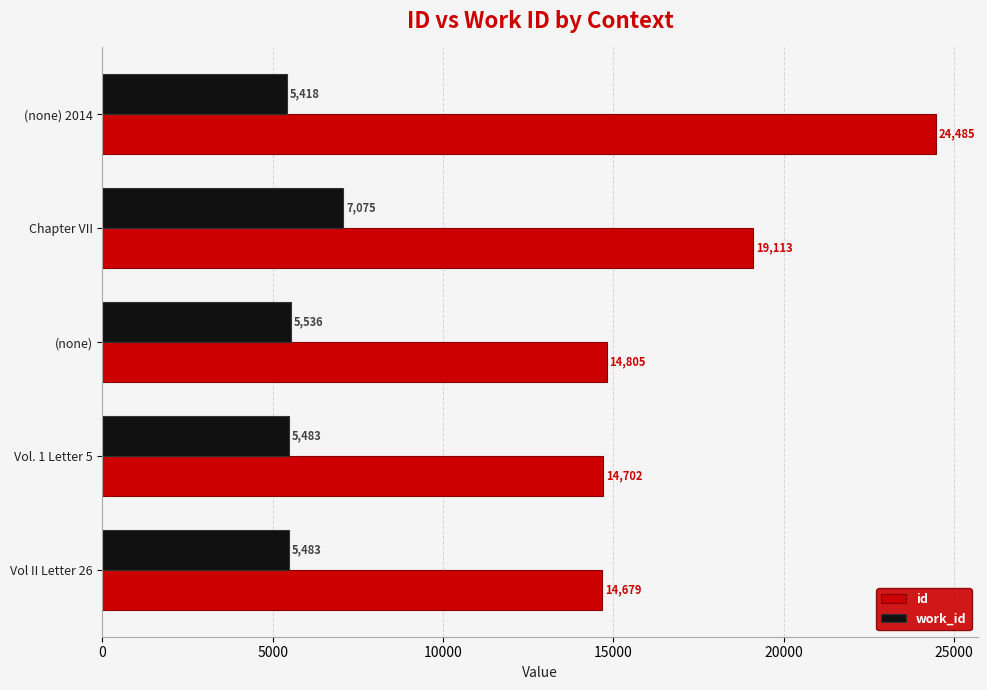

What is the lowest value of the id series?

14679